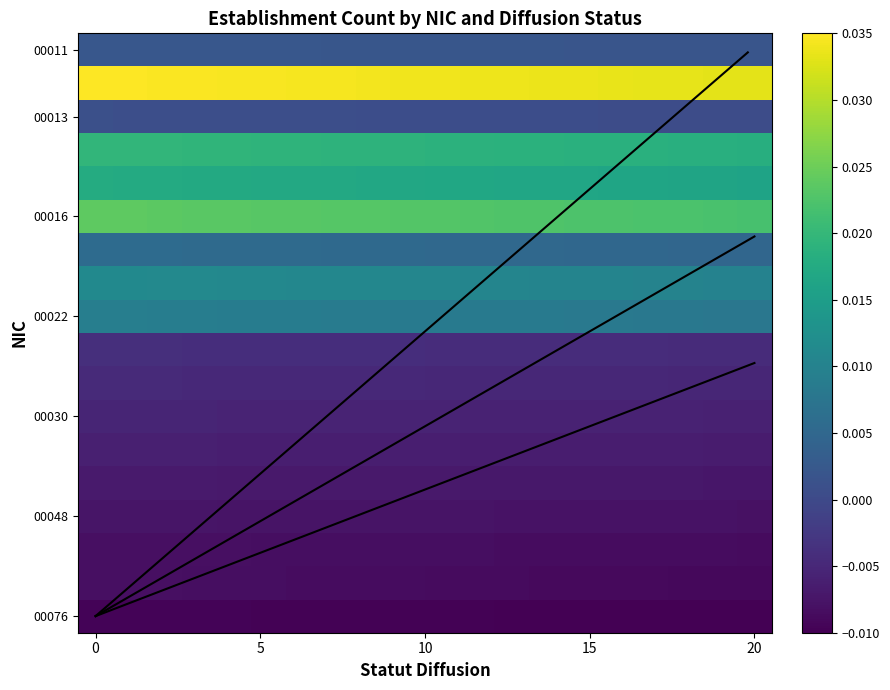

How many distinct data groups are displayed?

18